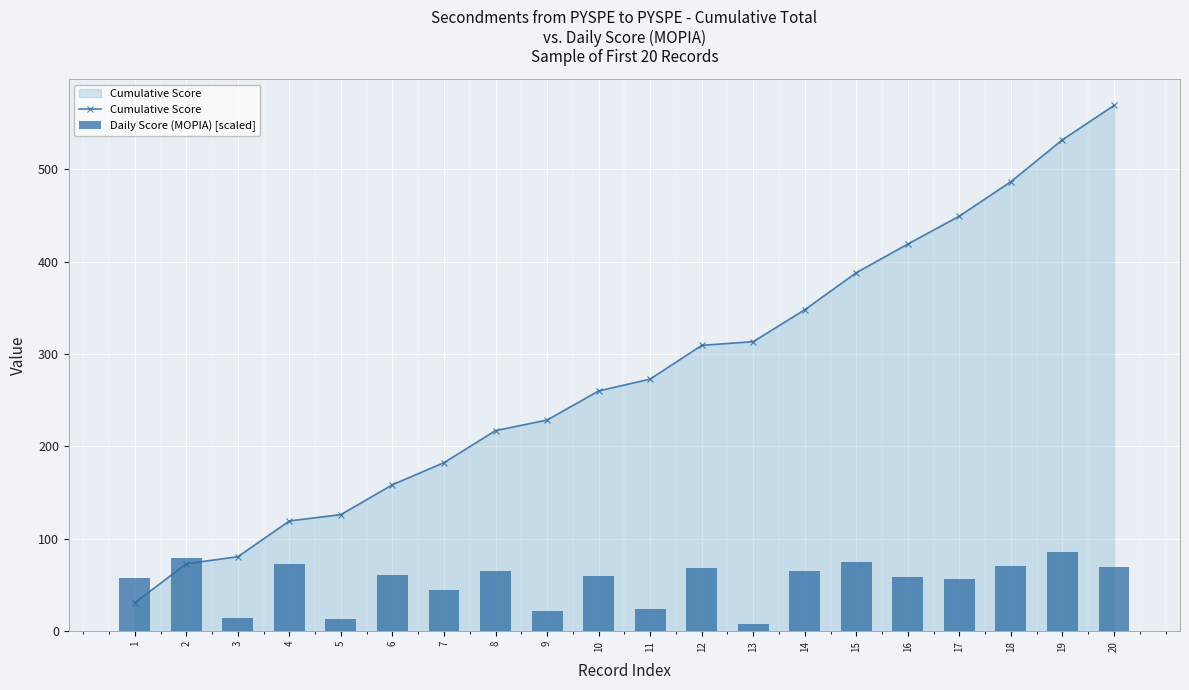

Count the number of data series in this chart.

2